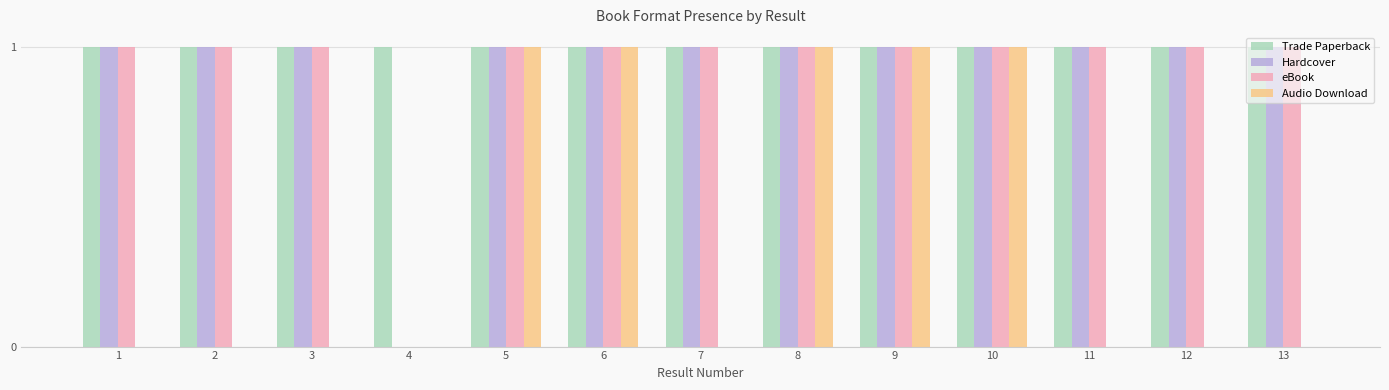

Which series has the largest total across all categories?

Trade Paperback